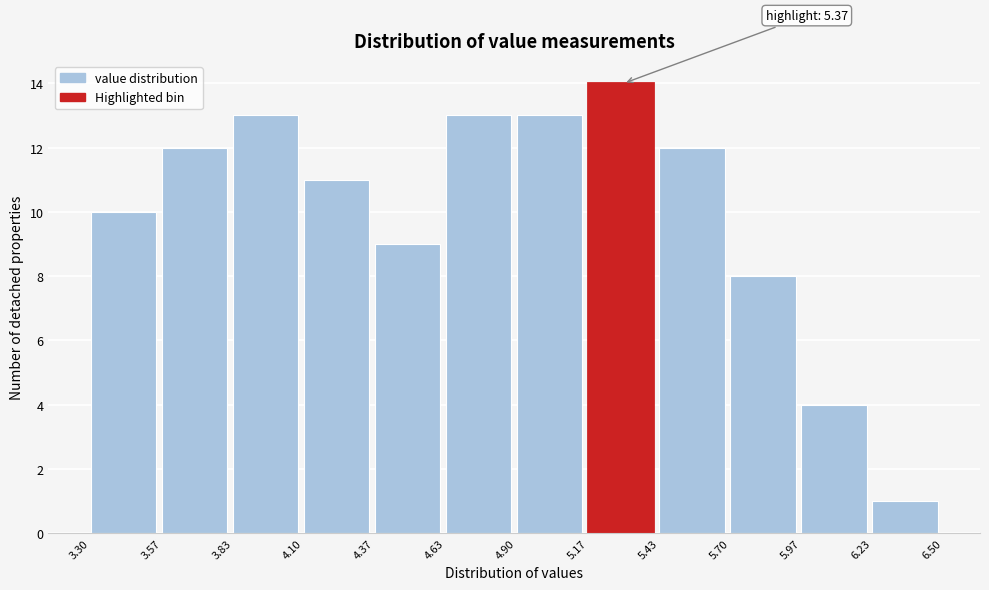

Which range on the x-axis has the tallest bar?

5.17 to 5.43